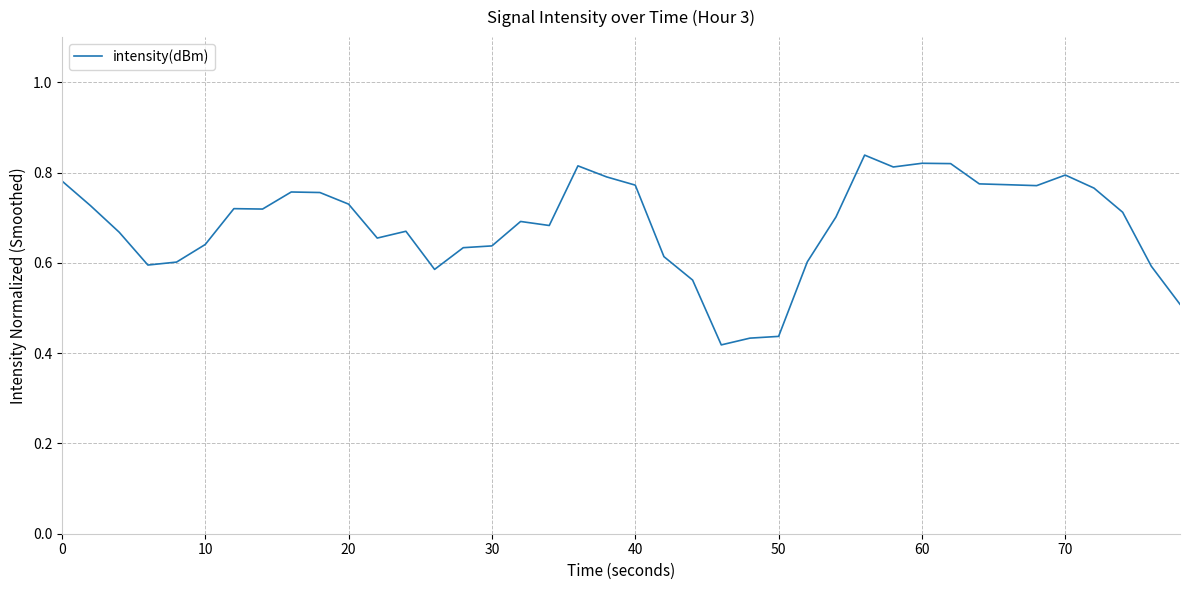

What is the difference between the second highest and second lowest values?

0.4